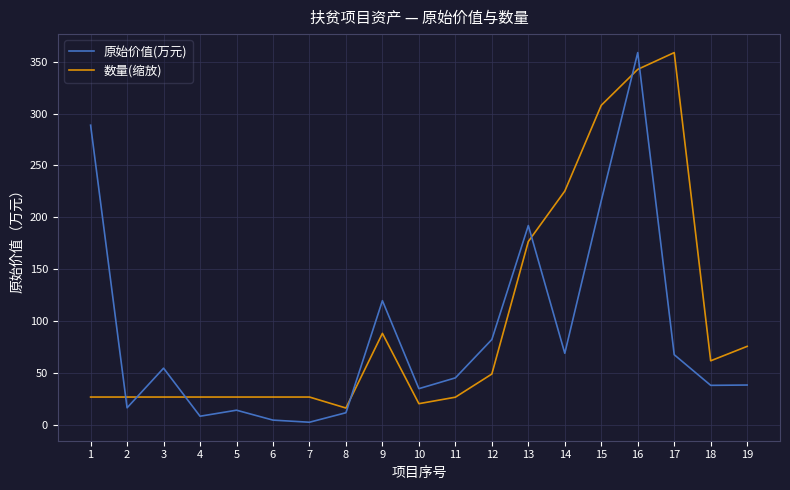

What is the highest value of the 数量(缩放) series?

358.9